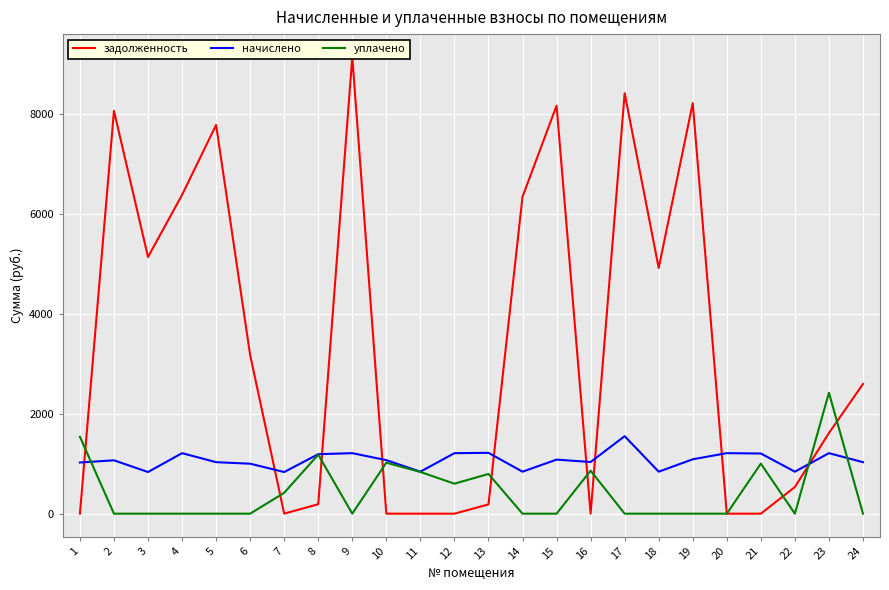

Reading left to right, list all the values displayed in this chart.

задолженность: 0.7	8063.5	5137.6	6380.5	7781.0	3175.0	1.1	189.0	9142.1	0.0	0.0	0.0	185.1	6343.0	8166.2	0.0	8416.7	4917.2	8217.6	0.0	0.0	533.4	1612.8	2595.6
начислено: 1024.0	1068.2	833.5	1211.1	1030.8	1000.2	833.5	1190.7	1211.1	1071.7	840.3	1211.1	1217.9	840.3	1081.9	1034.2	1551.3	840.3	1088.6	1211.1	1204.3	840.3	1211.1	1030.8
уплачено: 1539.0	0.0	0.0	0.0	0.0	0.0	418.0	1181.0	0.0	1020.4	835.0	600.0	795.0	0.0	0.0	861.0	0.0	0.0	0.0	0.0	1002.0	0.0	2420.3	0.0